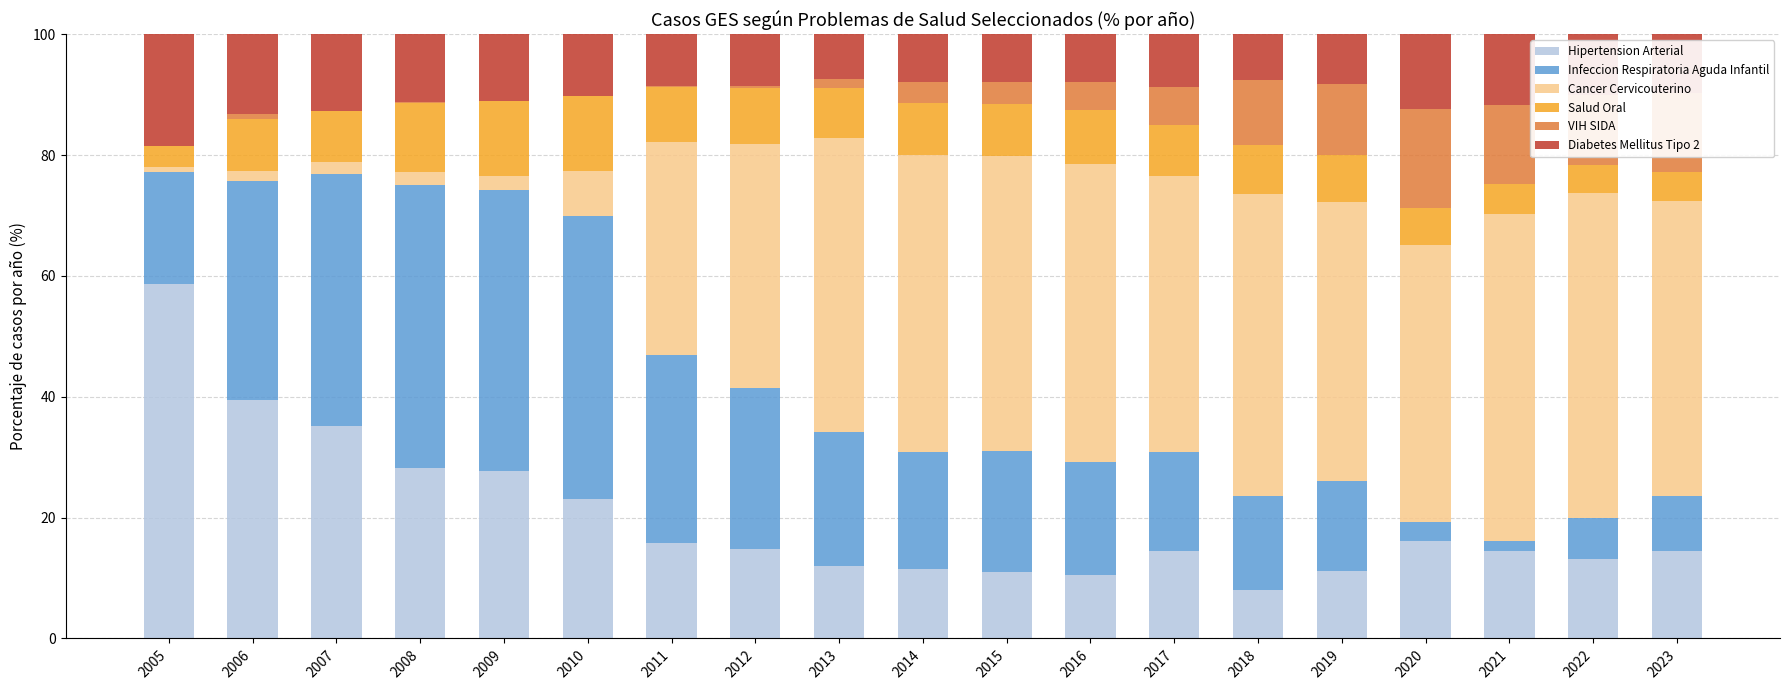

What is the total value across all series at 2014?

100.0